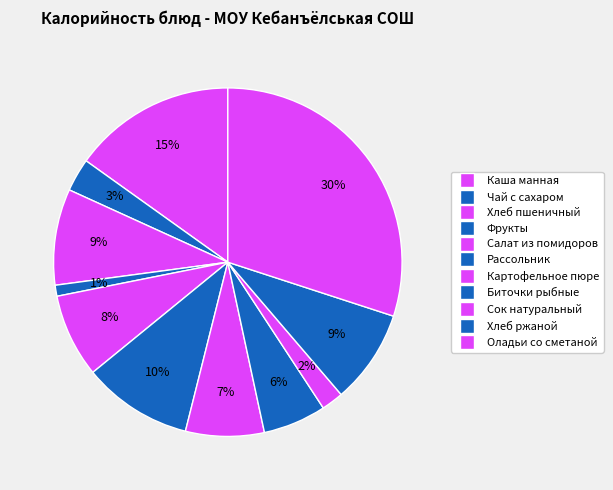

Is it true that Каша манная is 27% of the pie?

False